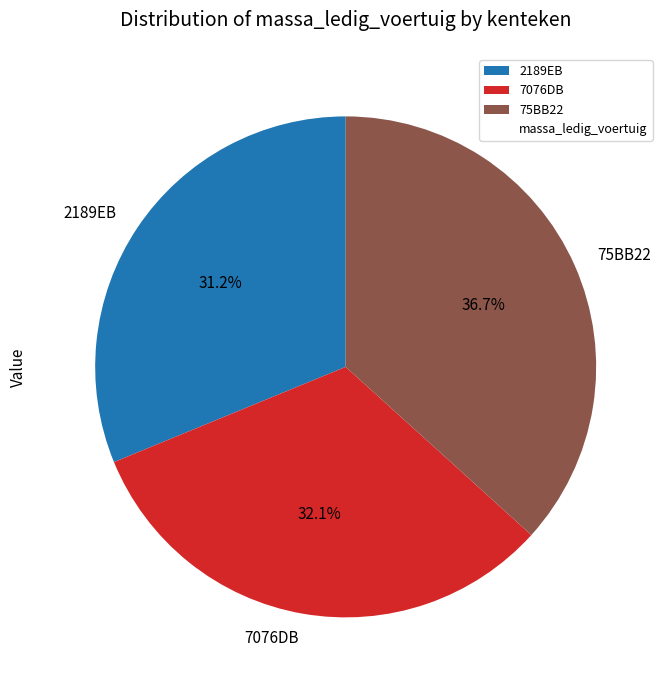

What is the ratio of the value at 2189EB to the value at 75BB22?

0.9